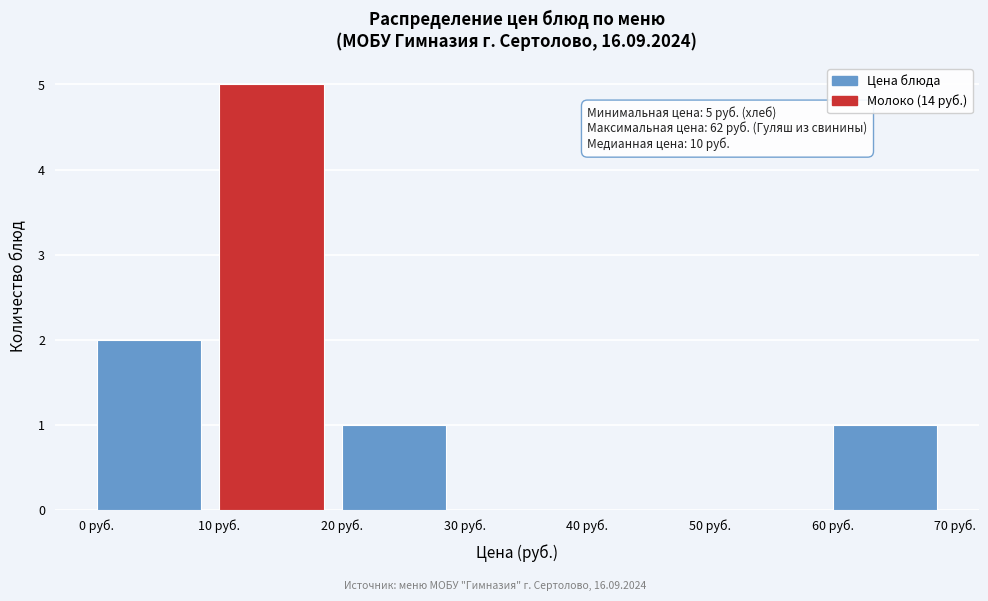

Which range on the x-axis has the tallest bar?

10 to 20